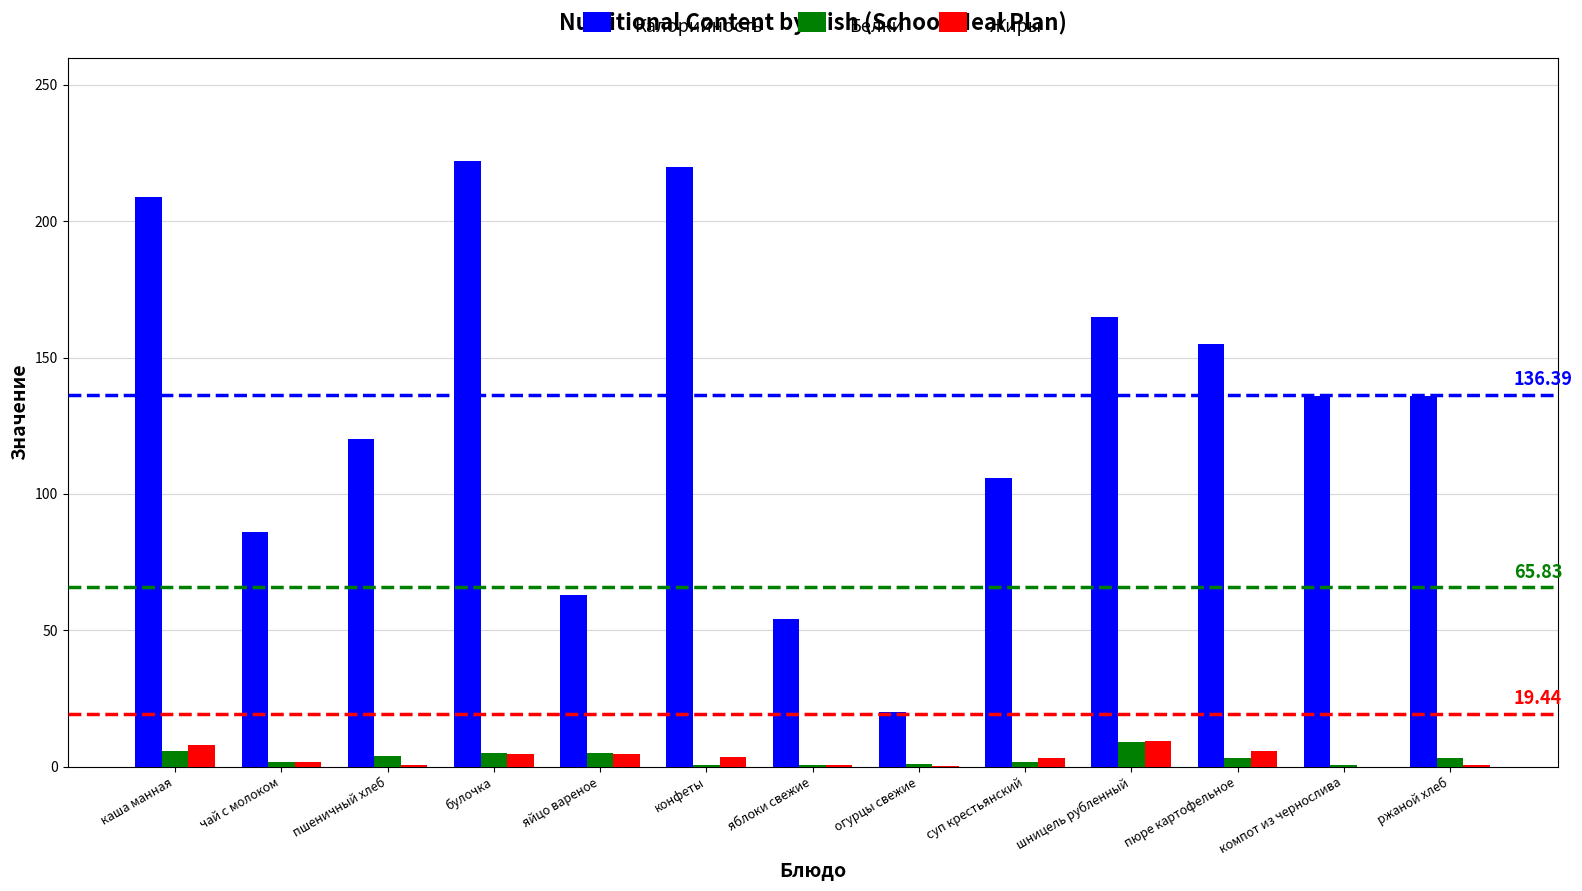

Between пшеничный хлеб and яблоки свежие, which series saw the biggest shift?

Калорийность